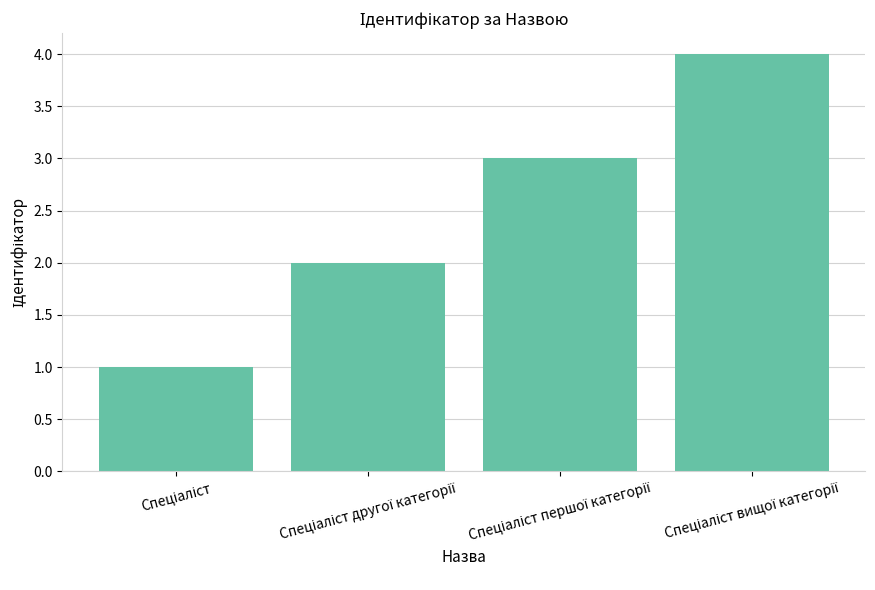

What is the difference between the maximum and minimum values?

3